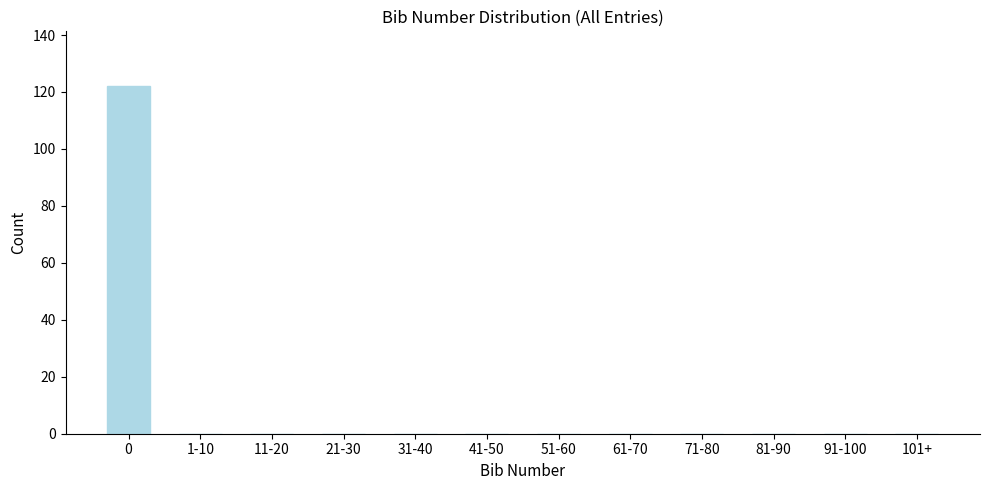

Reading right to left, extract all data points from this chart.

101+=0	91-100=0	81-90=0	71-80=0	61-70=0	51-60=0	41-50=0	31-40=0	21-30=0	11-20=0	1-10=0	0=122